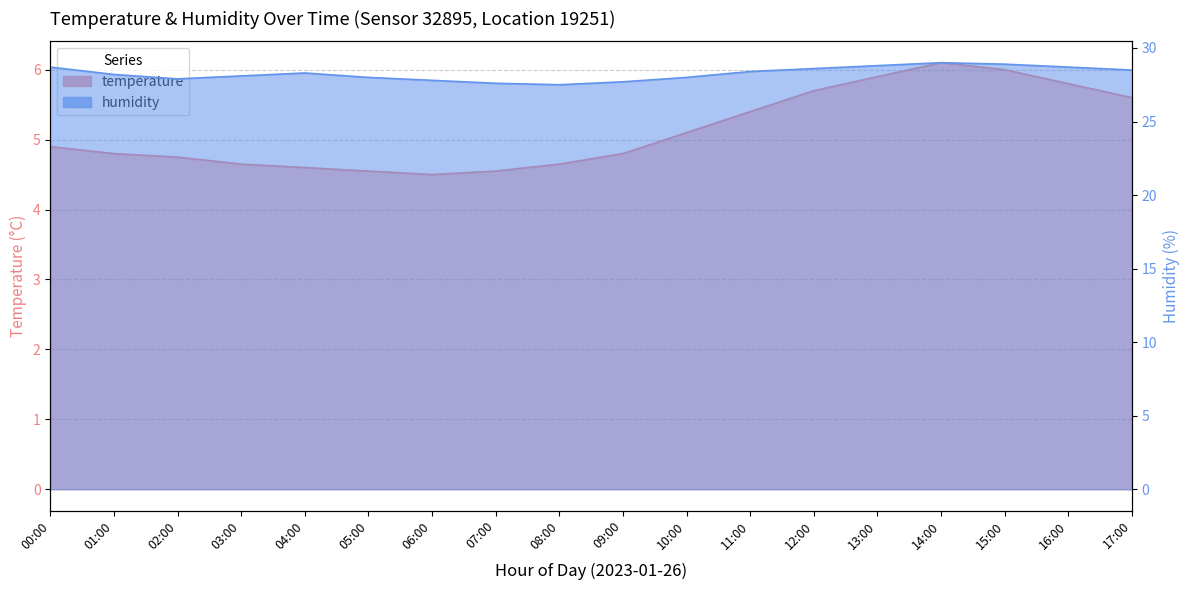

What is the label of the 9th point from the left?

08:00